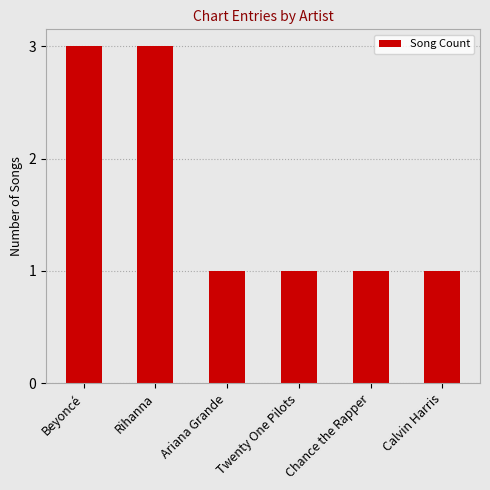

What value does the data have at Twenty One Pilots?

1